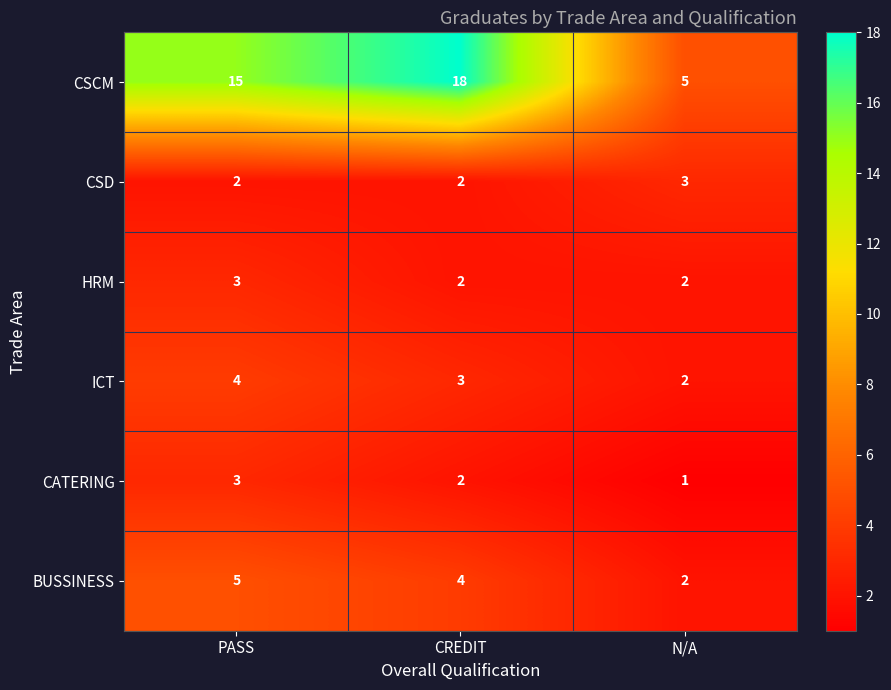

Reading right to left, extract all data points from this chart.

CSCM: N/A=5	CREDIT=18	PASS=15
CSD: N/A=3	CREDIT=2	PASS=2
HRM: N/A=2	CREDIT=2	PASS=3
ICT: N/A=2	CREDIT=3	PASS=4
CATERING: N/A=1	CREDIT=2	PASS=3
BUSSINESS: N/A=2	CREDIT=4	PASS=5